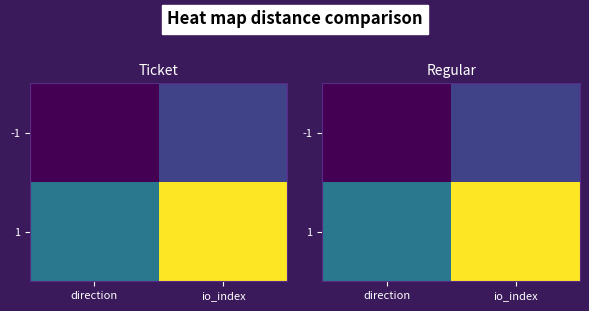

True or false: -1 has a value of -1 at direction.

False